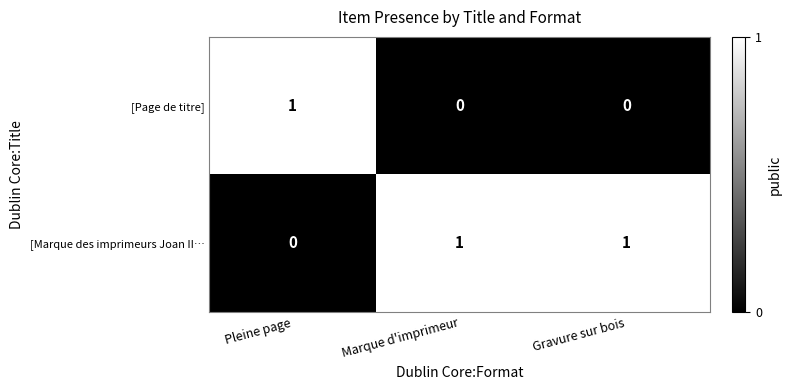

List the series in order of their overall mean, lowest first.

[Page de titre], [Marque des imprimeurs Joan II…